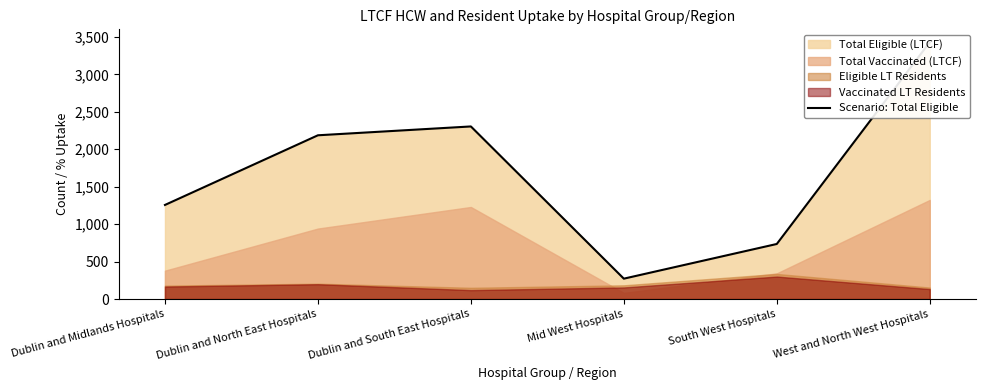

Is it true that the value at Mid West Hospitals is 272?

True